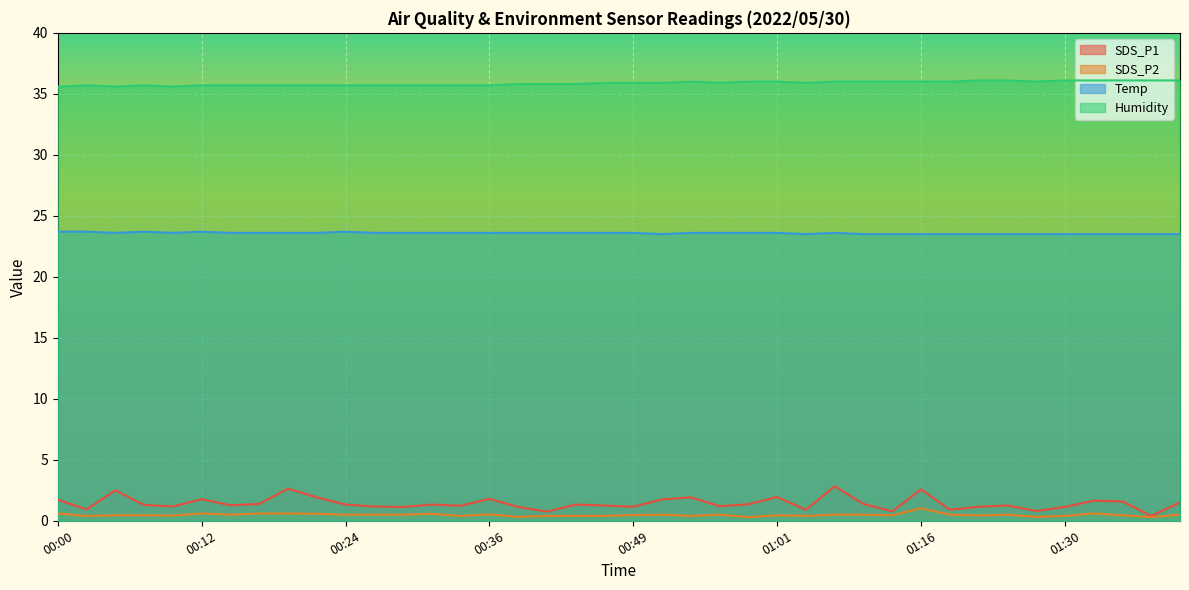

What is the value of the Humidity point at the 11th from the left?

35.7